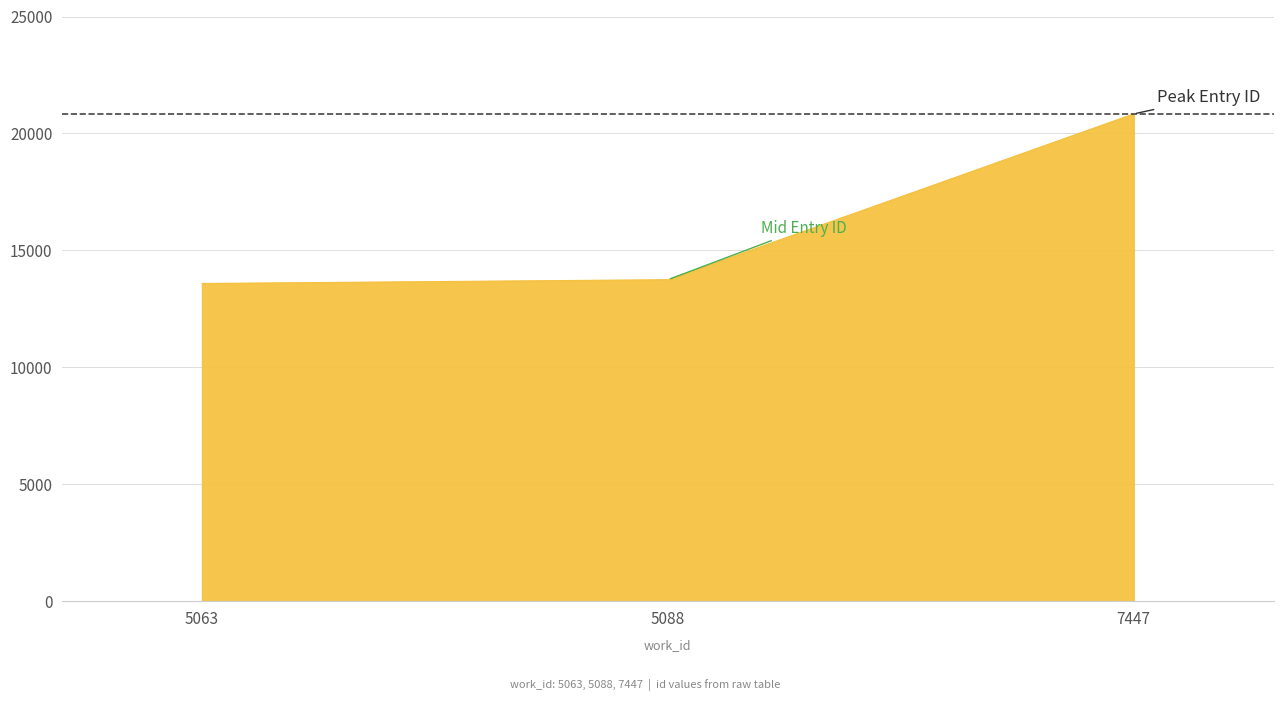

The chart shows a value of 13746 at 5088. True or false?

True